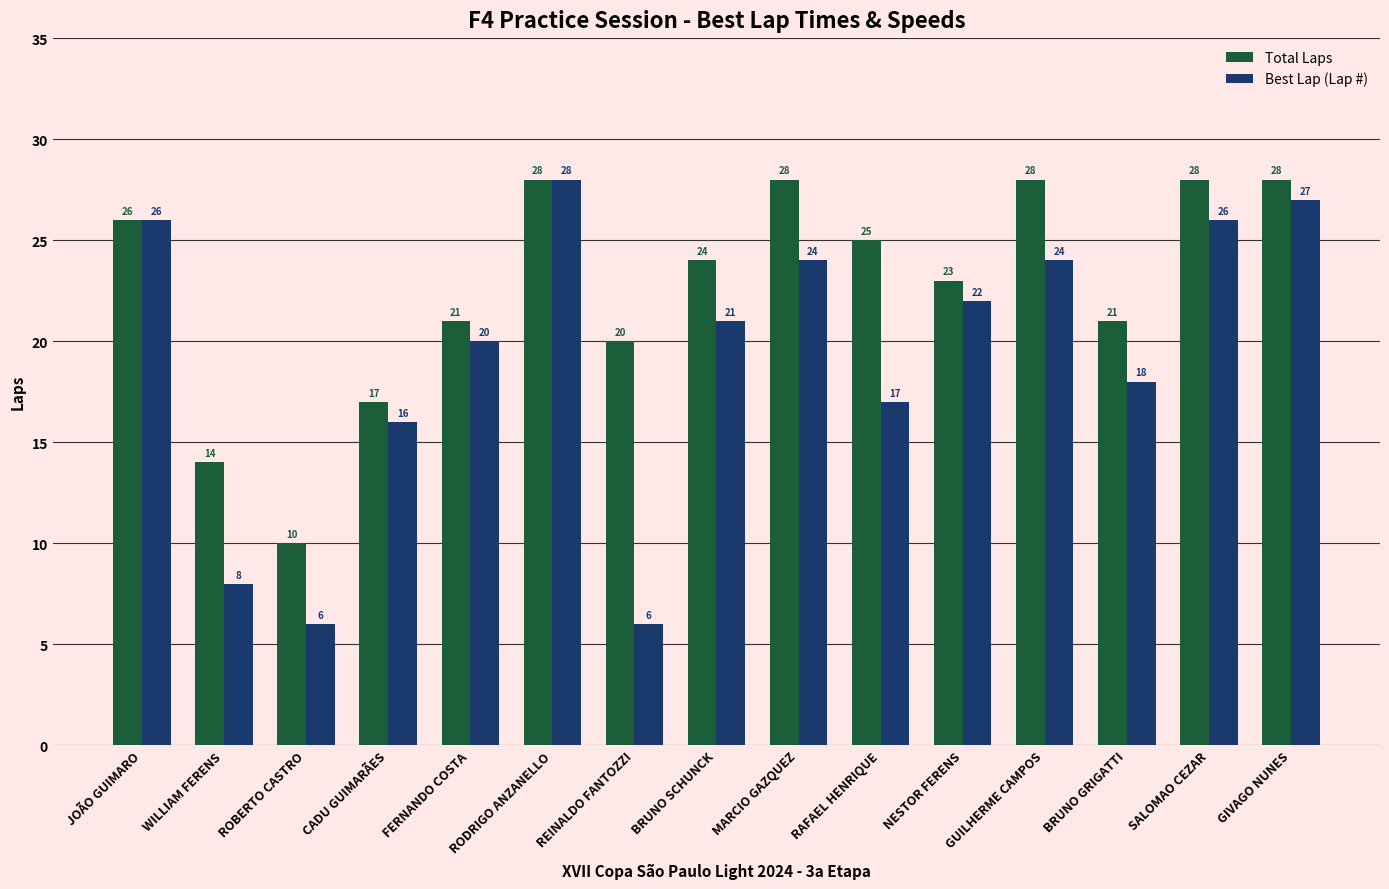

What are all the series names shown in the legend?

Total Laps, Best Lap (Lap #)